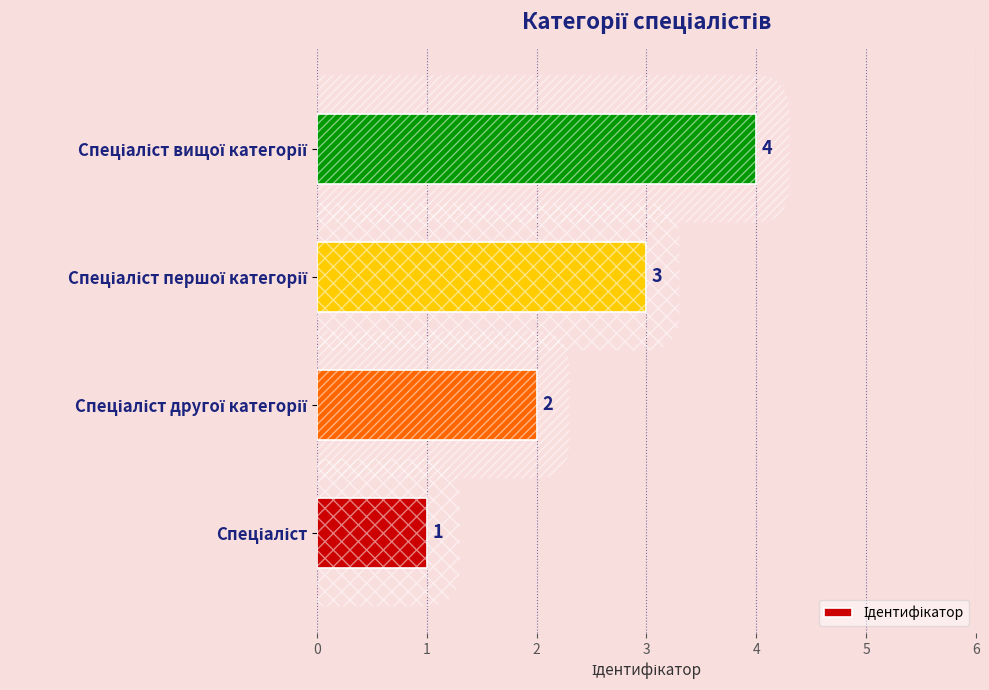

What is the sum of all values?

10